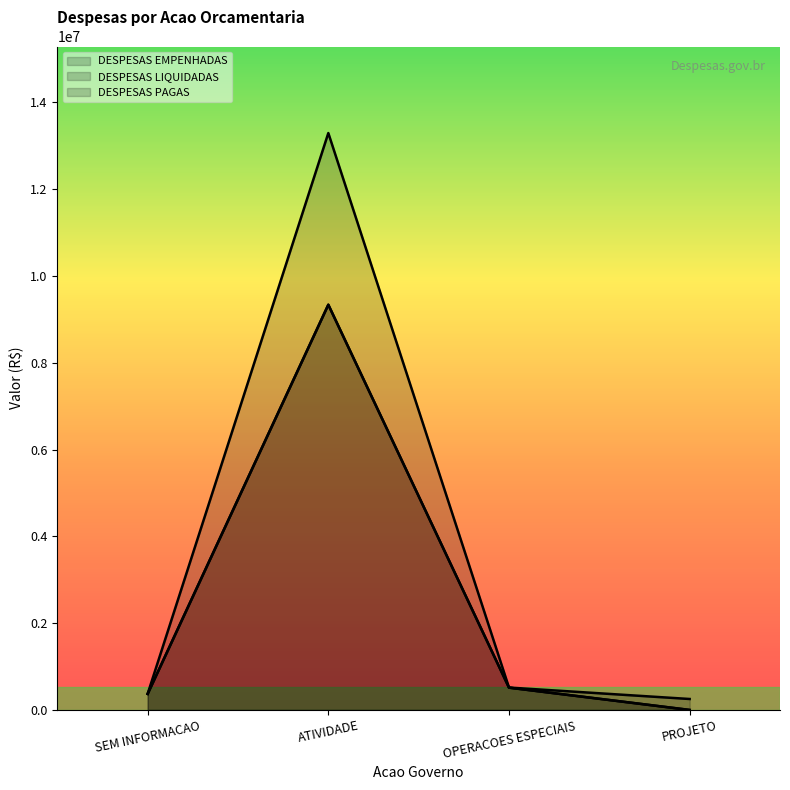

What is the difference between the DESPESAS LIQUIDADAS values at ATIVIDADE and OPERACOES ESPECIAIS?

8822353.3